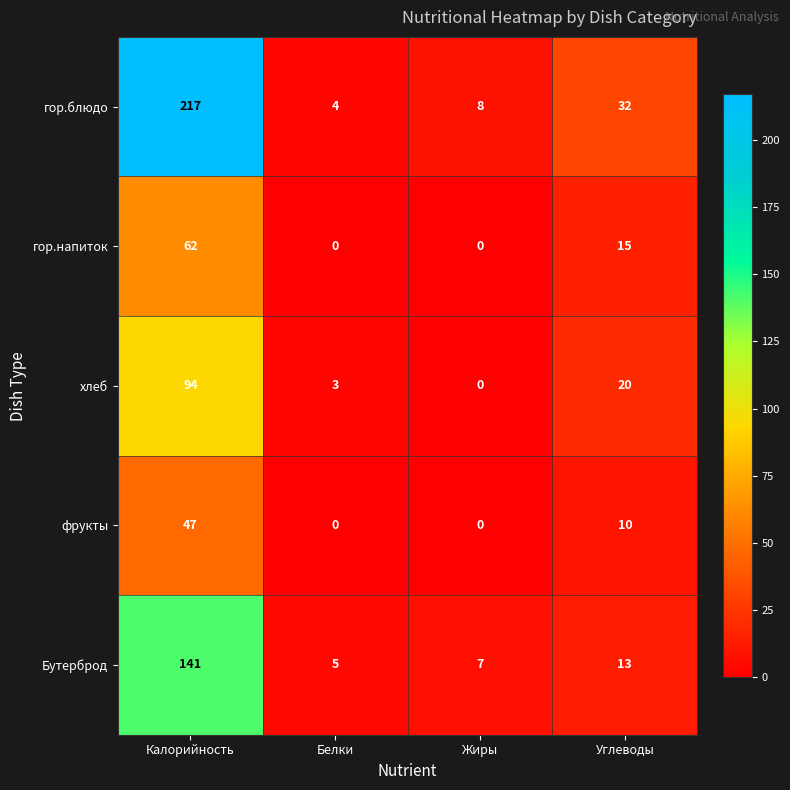

At which label does хлеб first exceed 20?

Калорийность